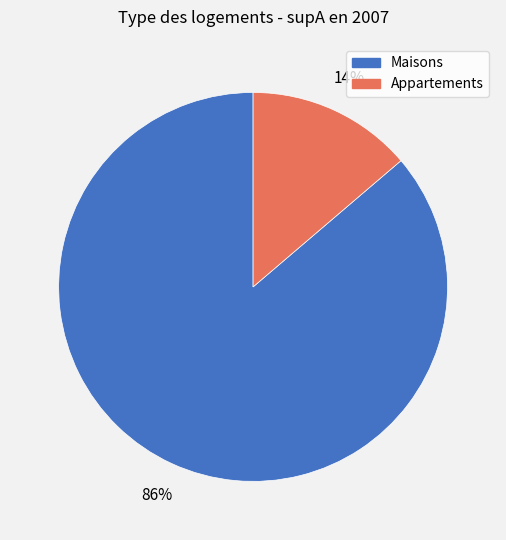

Does any single category account for the majority?

Yes